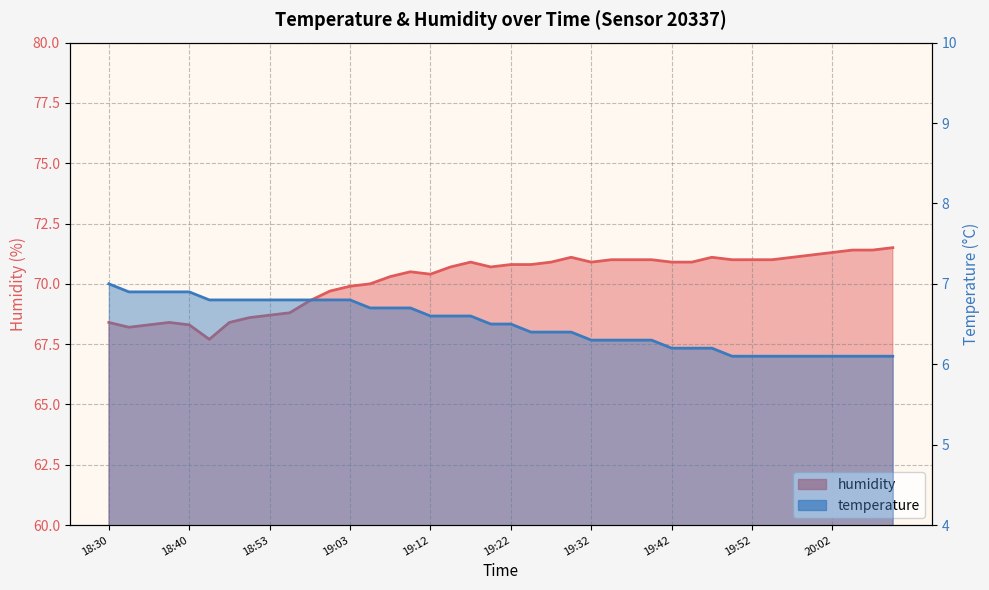

What are all the series names shown in the legend?

temperature, humidity